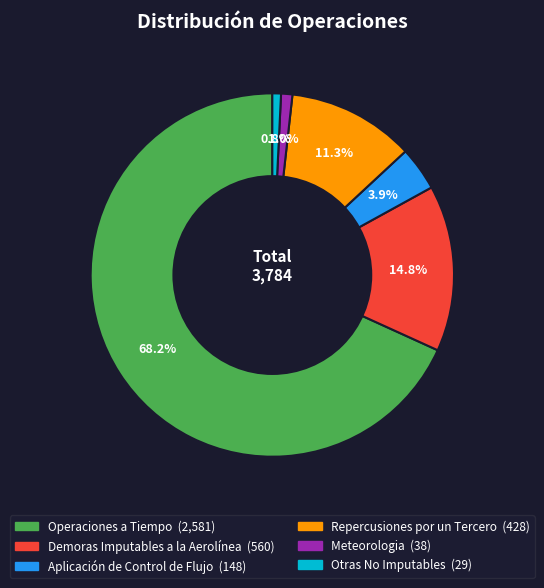

To the nearest percent, what is the average slice percentage?

17%